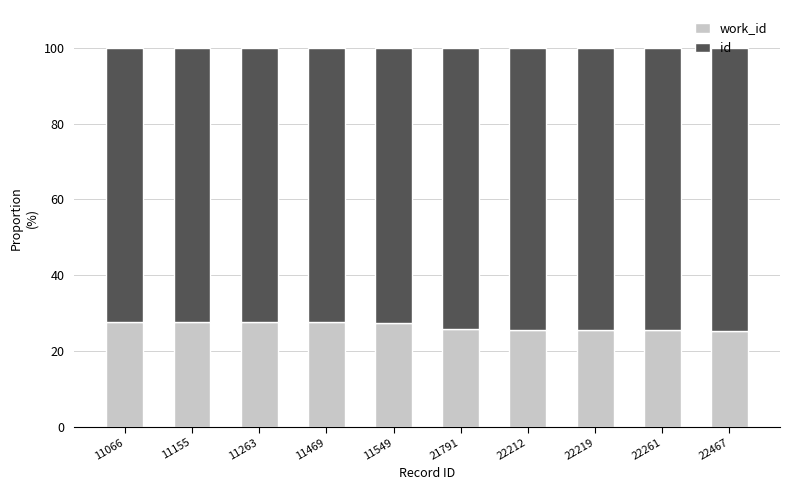

What is the total value across all series at 22467?

100.0